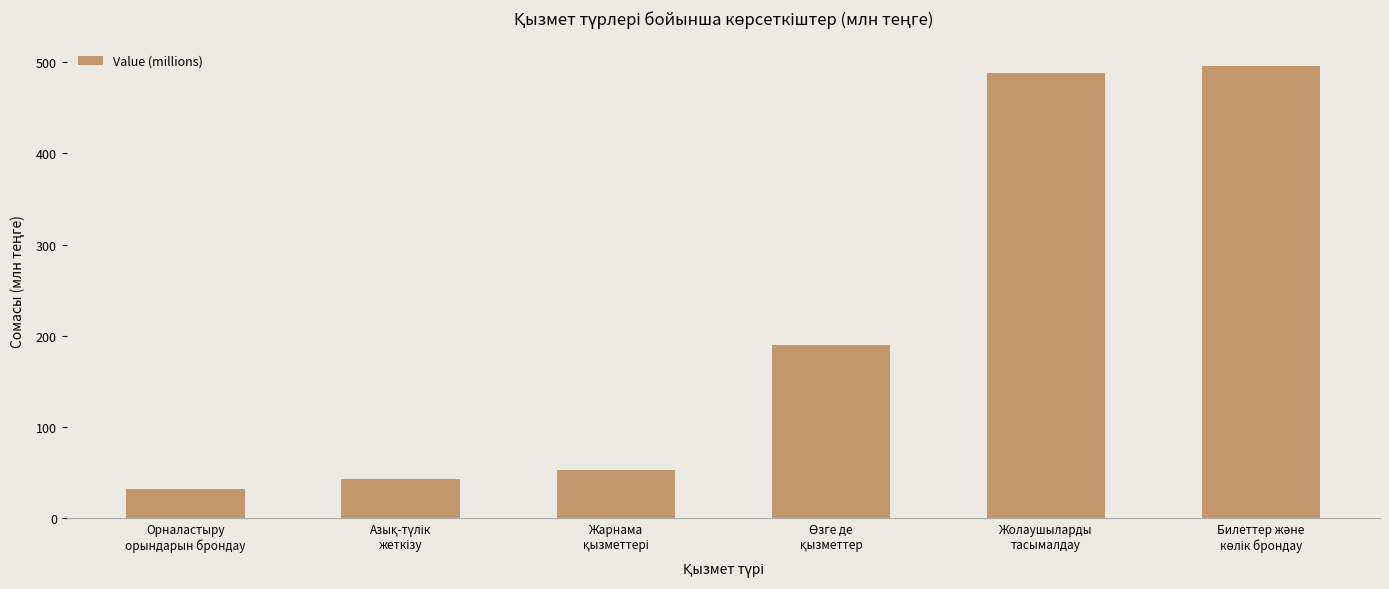

Does the chart contain stacked bars?

No